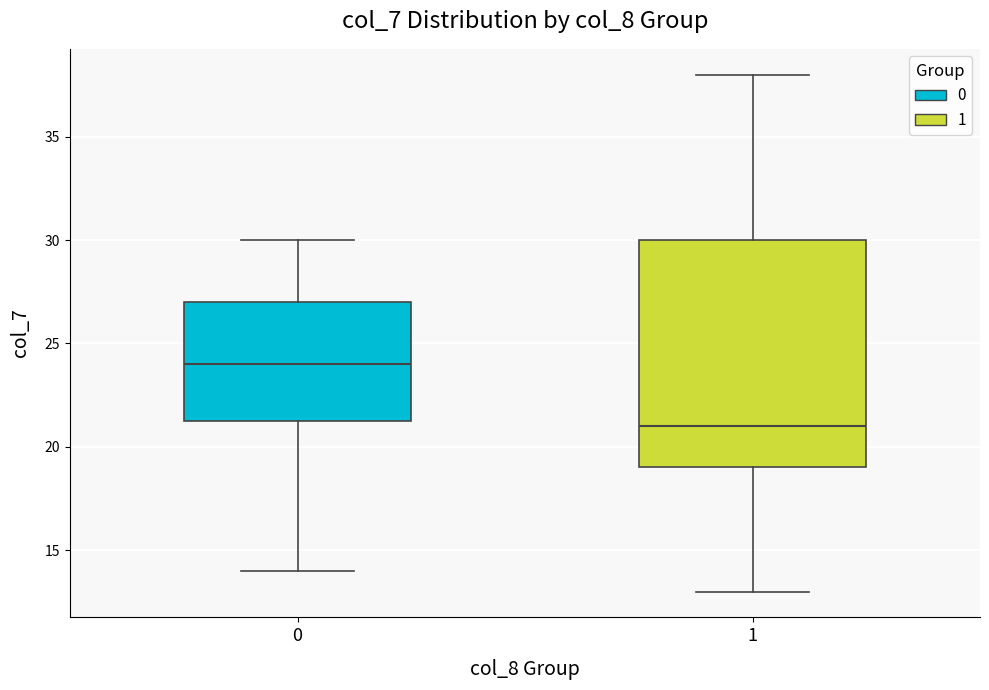

Reading left to right, read every box against the y-axis: the position of its median line, the range the box covers, and the ends of its whiskers. The values are not printed on the chart, so give them approximately, as read against the axis.

0: median 24.0, box 21.5 to 27.0, whiskers 14.0 to 30.0
1: median 21.0, box 19.0 to 30.0, whiskers 13.0 to 38.0